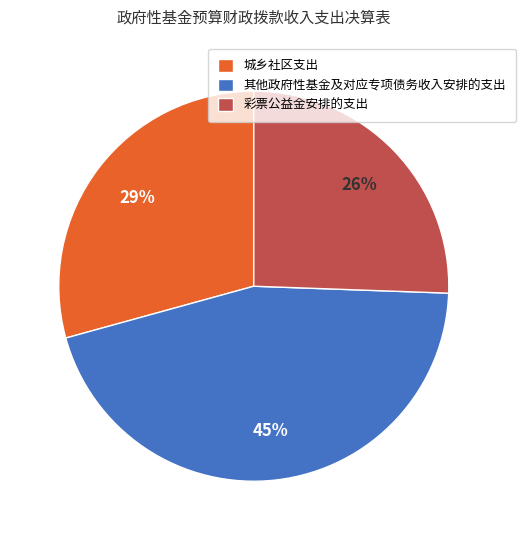

Is 城乡社区支出 the majority of the pie?

No